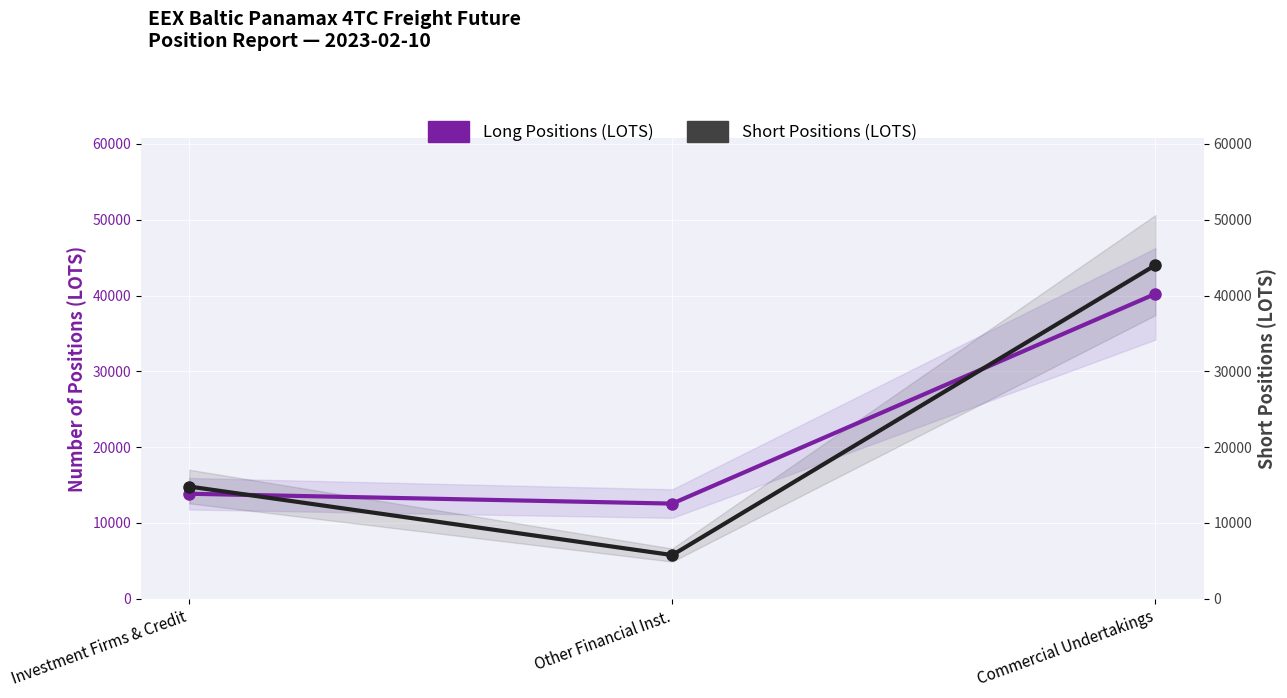

At which category is the sum across all series the highest?

Commercial Undertakings